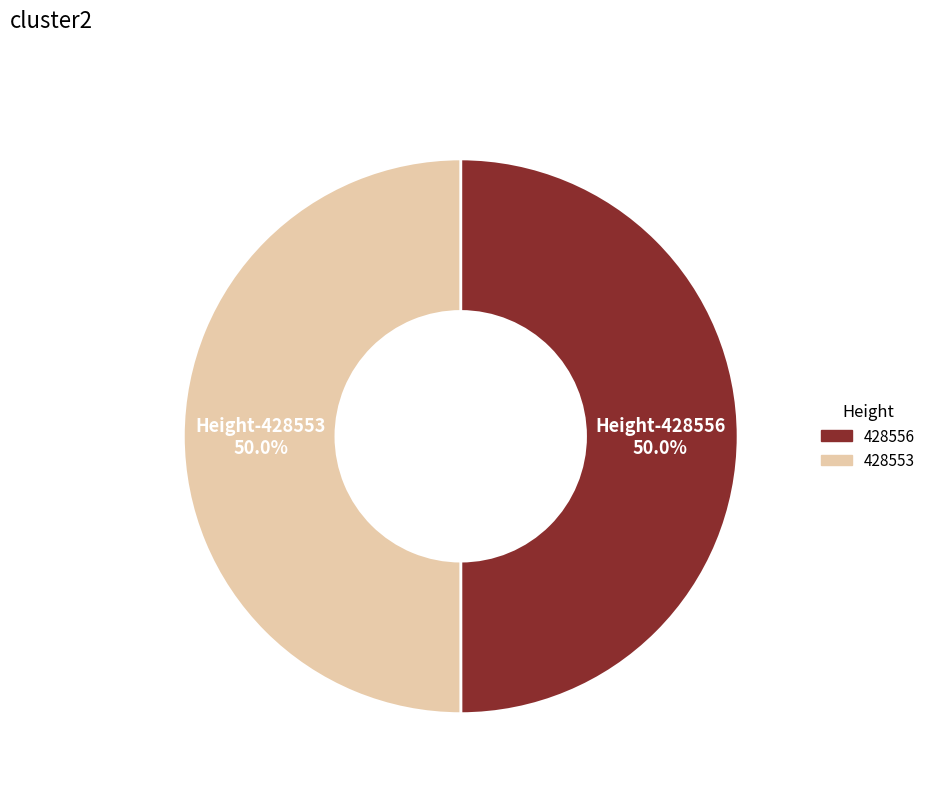

To the nearest percent, what is the combined percentage of 428556 and 428553?

100%